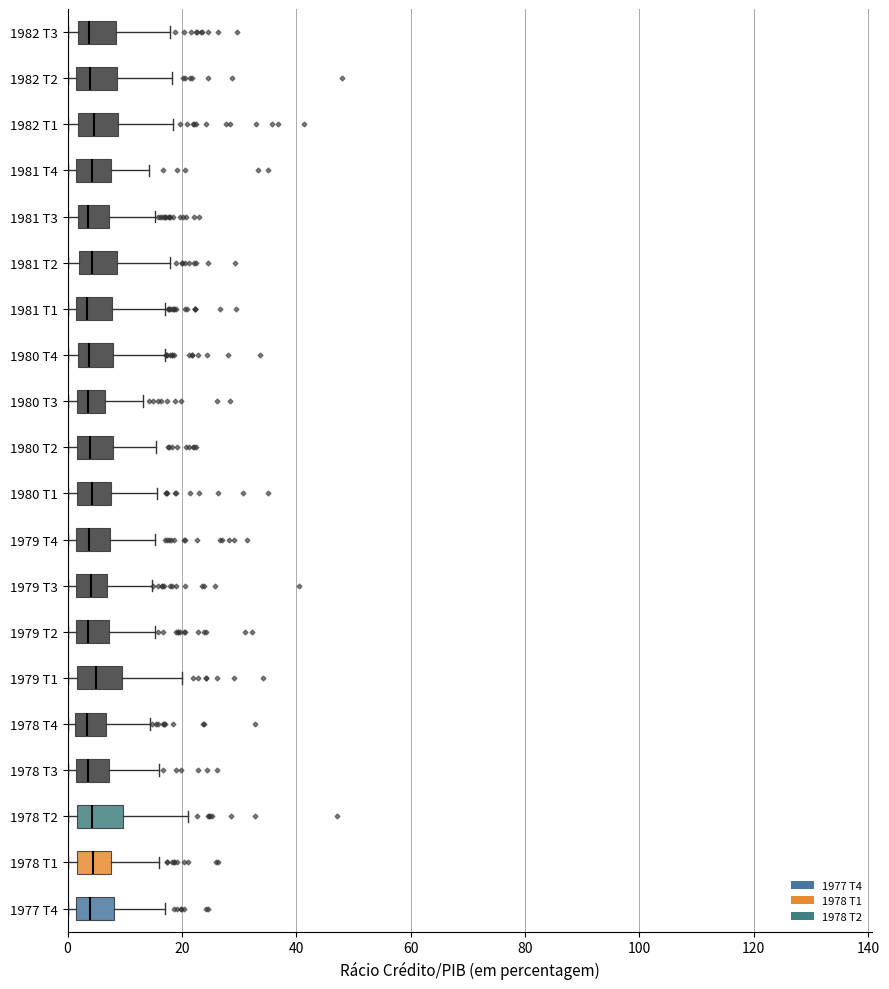

Which category has the lowest value across all series?

1980 T3